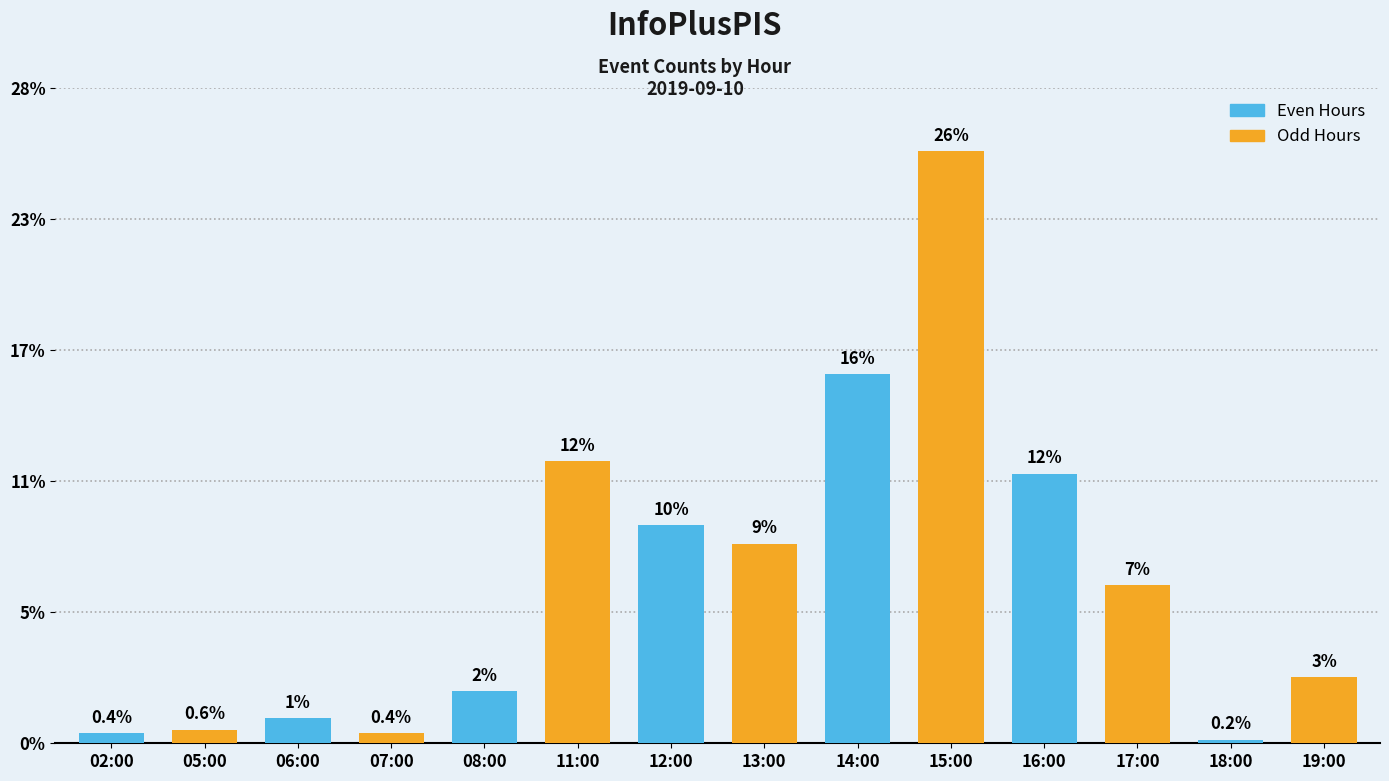

Are the bars horizontal?

No